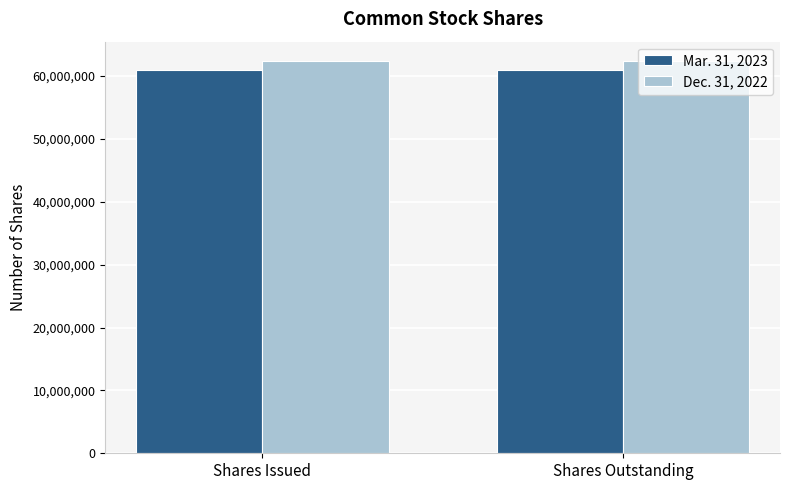

What is the label of the 2nd bar from the left?

Shares Outstanding